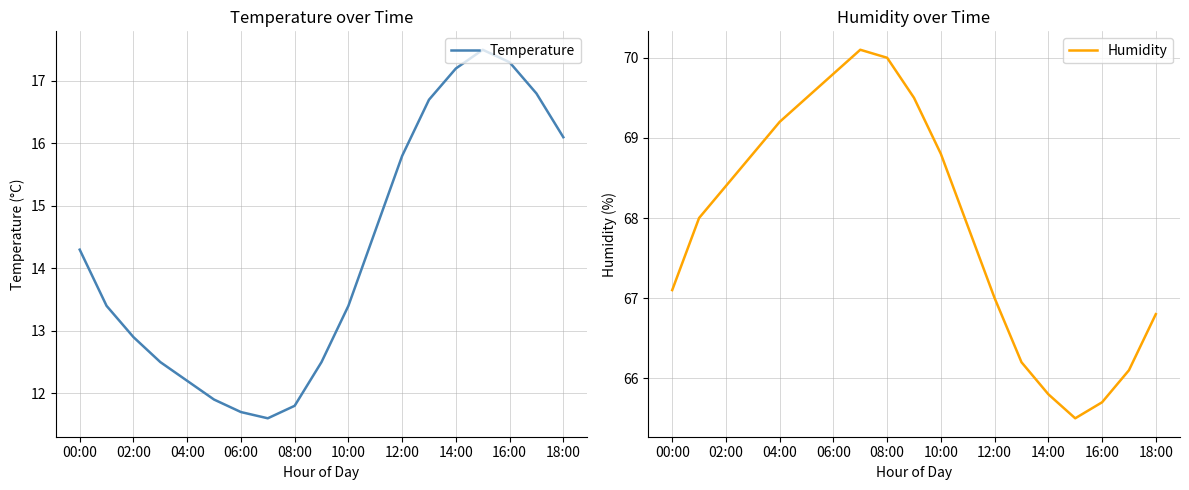

At 15, list the series in order from smallest to largest.

Temperature, Humidity